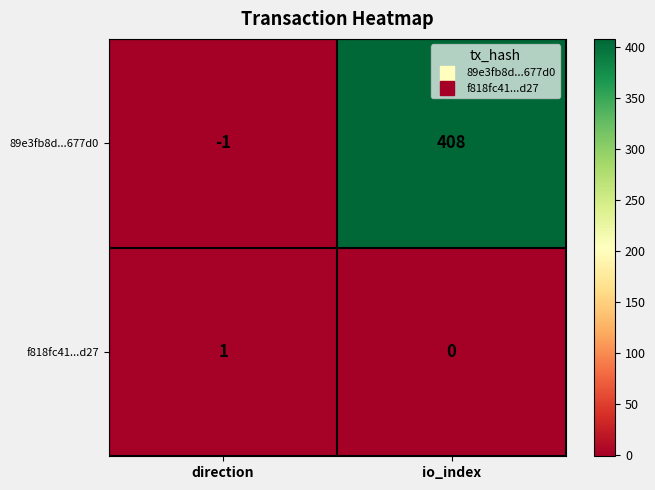

At which category is the sum across all series the highest?

io_index